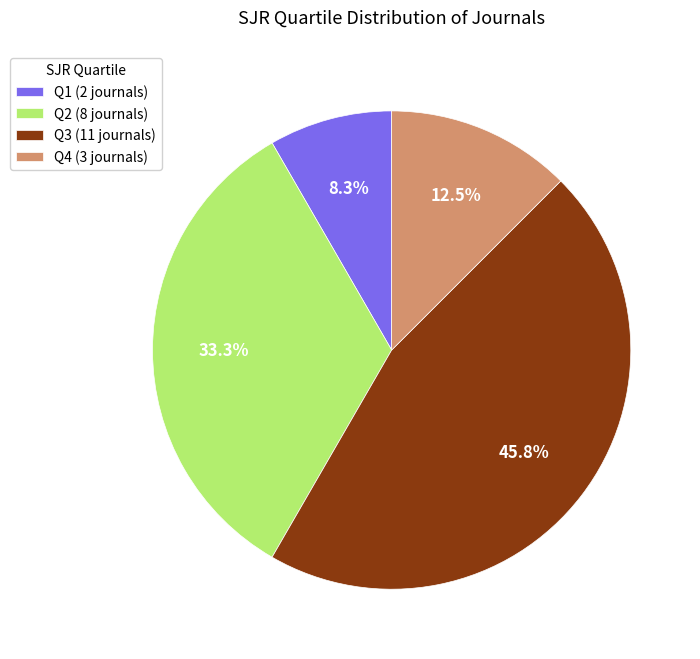

Which has a higher value, Q4 (3 journals) or Q1 (2 journals)?

Q4 (3 journals)